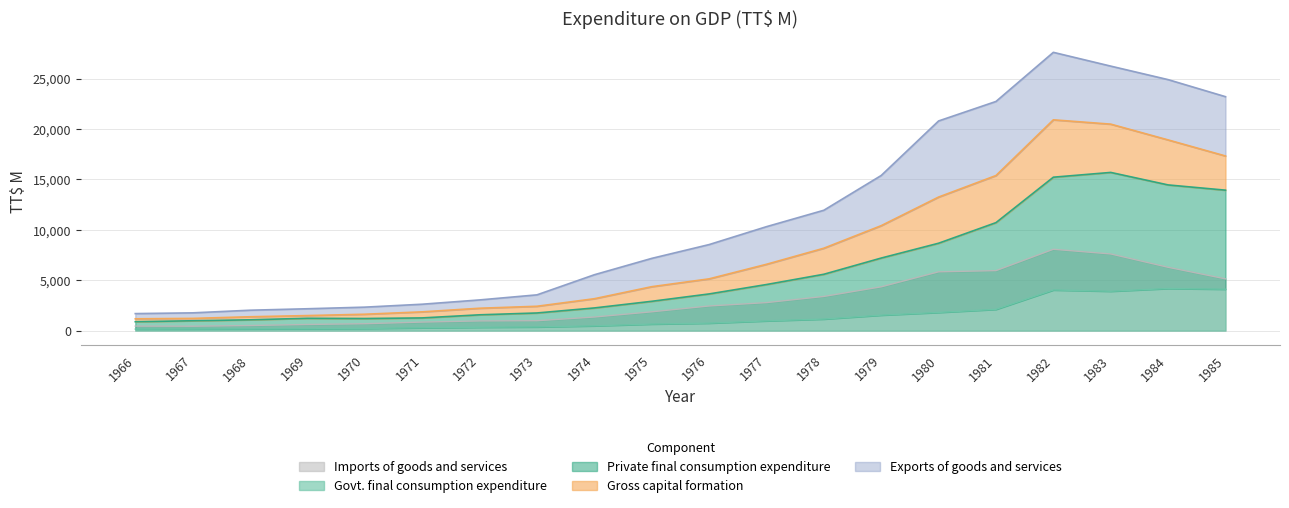

True or false: Imports of goods and services has a value of 7606.2 at 1983.

True